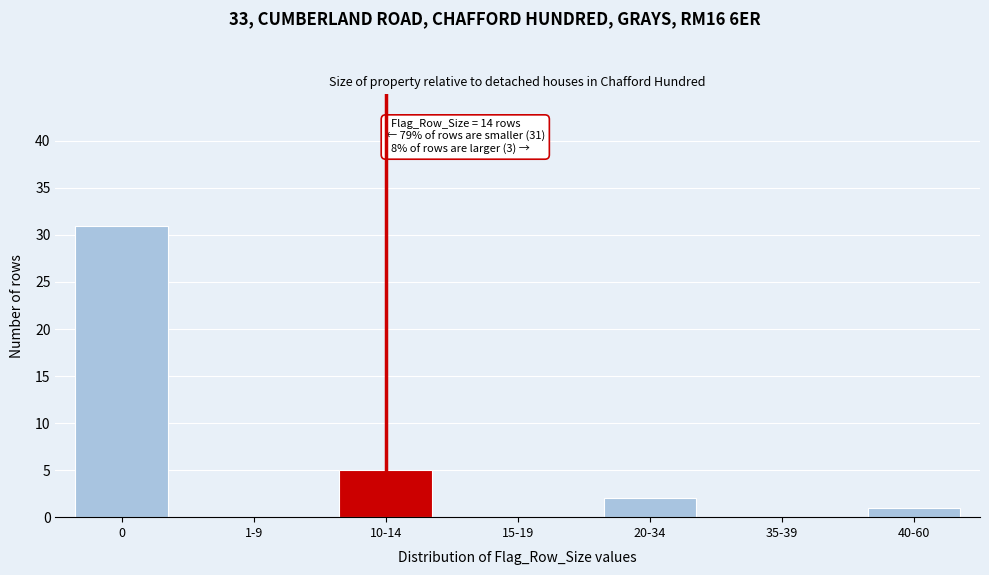

Reading left to right, list all the values displayed in this chart.

0=31	1-9=0	10-14=5	15-19=0	20-34=2	35-39=0	40-60=1